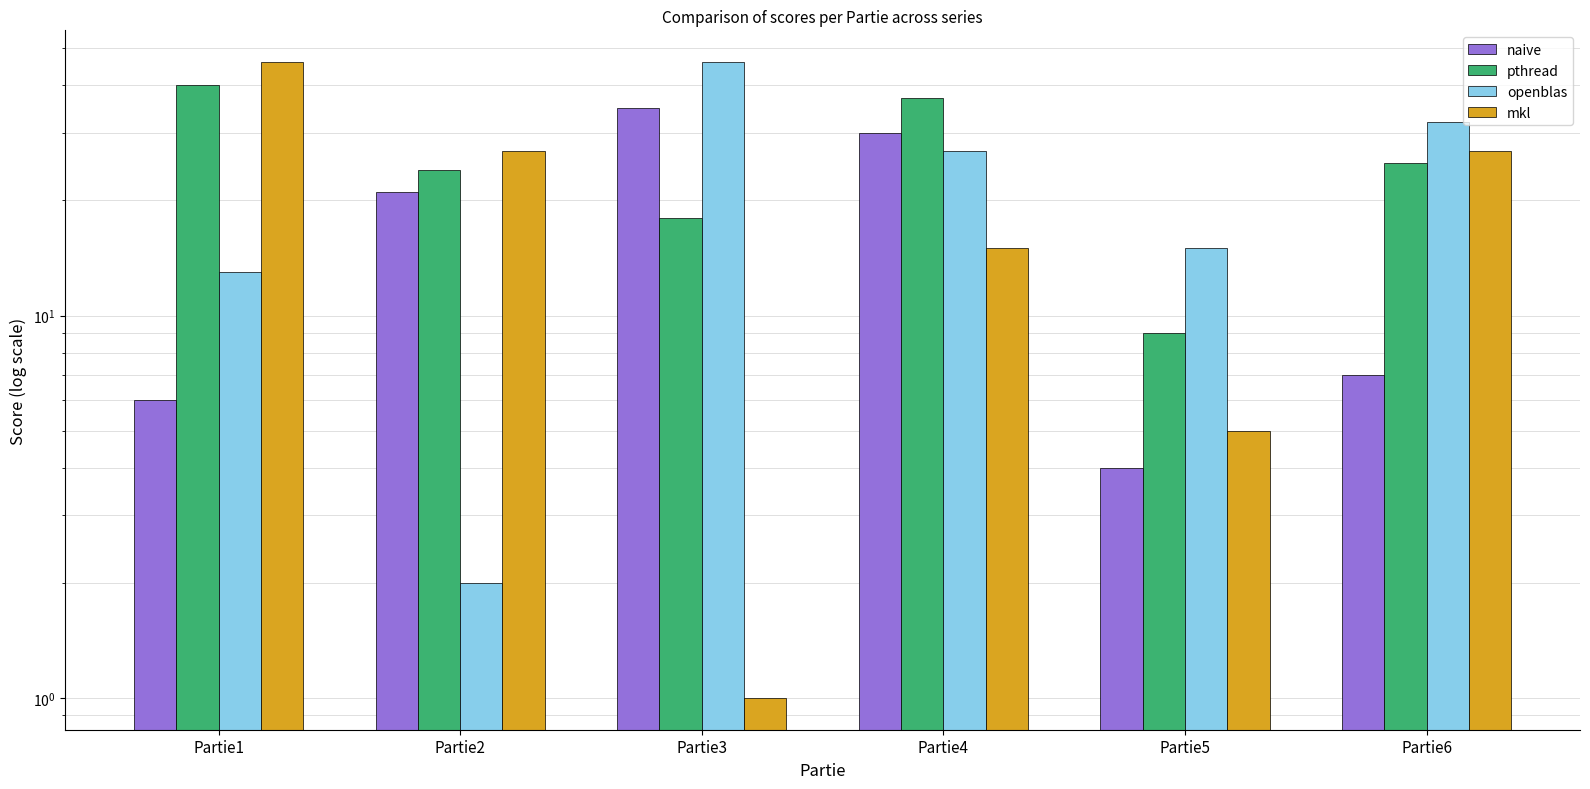

What are all the series names shown in the legend?

naive, pthread, openblas, mkl